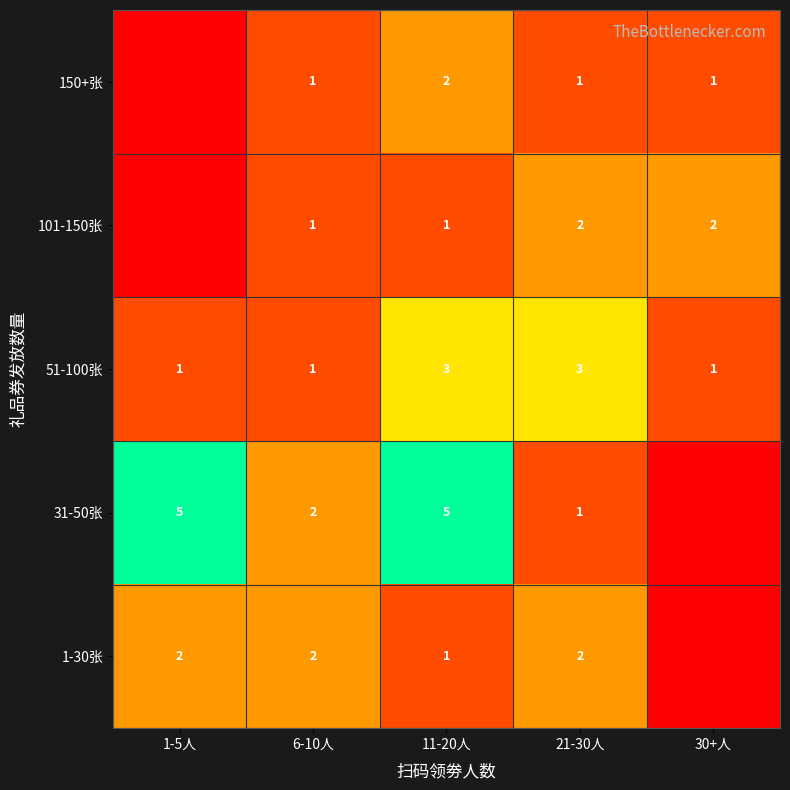

How many 51-100张 values are between 1 and 3?

5